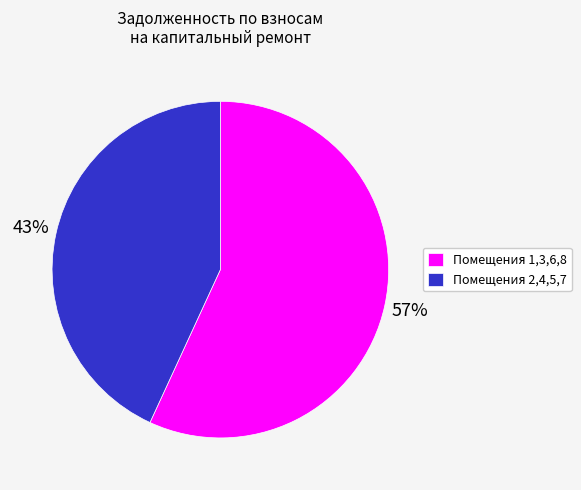

The Помещения 2,4,5,7 slice represents 56% of the pie. True or false?

False